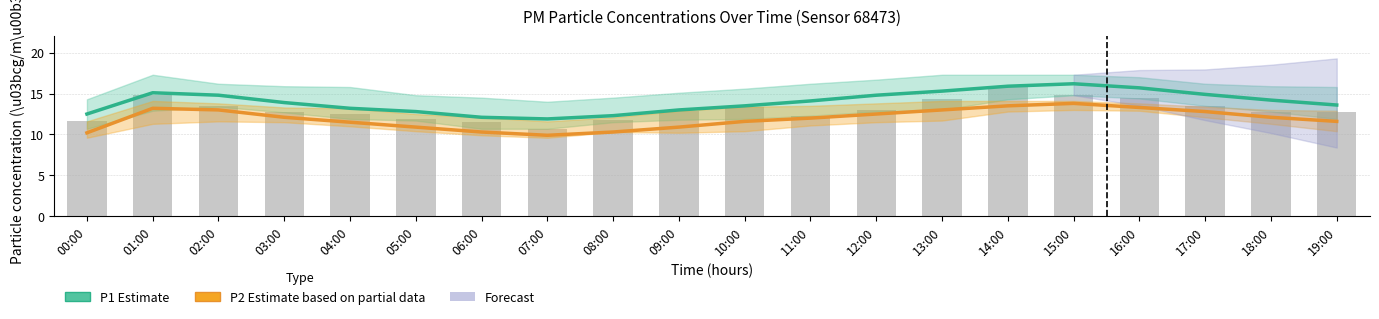

Are the bars horizontal?

No